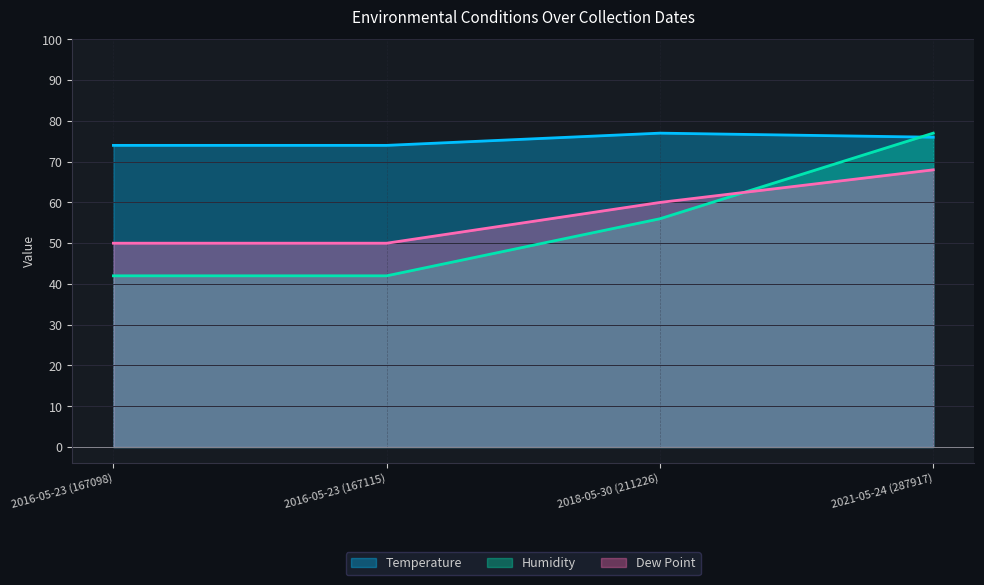

At how many categories does at least one series exceed 51?

4